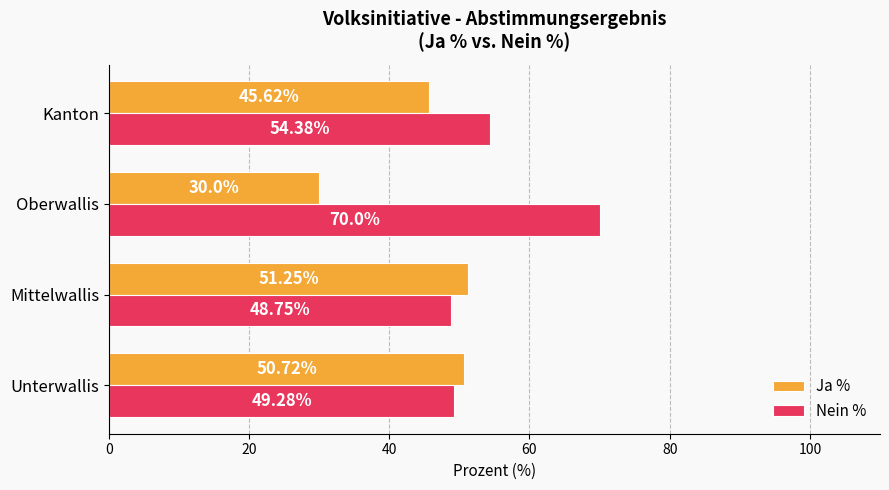

Where is Nein % nearest to the value 59?

Kanton